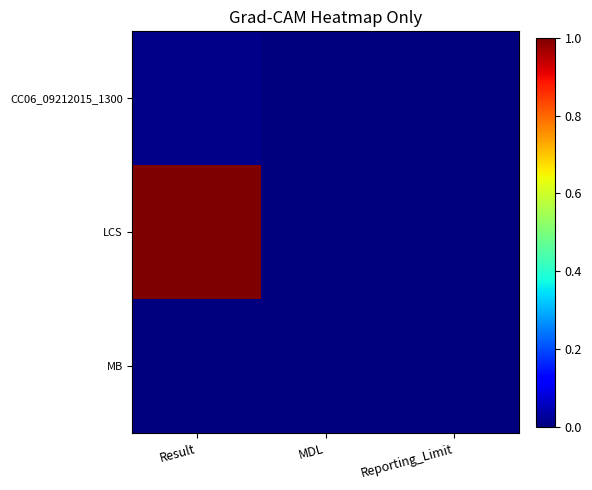

Reading left to right, extract all data points from this chart.

CC06_09212015_1300: Result=0.0	MDL=0.0	Reporting_Limit=0.0
LCS: Result=1.0	MDL=0.0	Reporting_Limit=0.0
MB: Result=0.0	MDL=0.0	Reporting_Limit=0.0